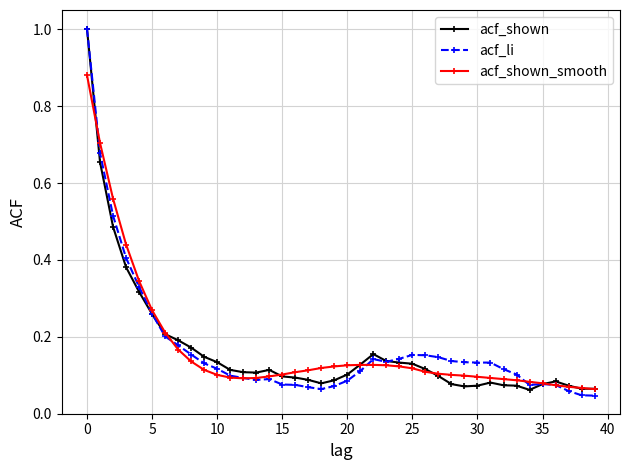

What is the maximum value shown in the chart?

1.0